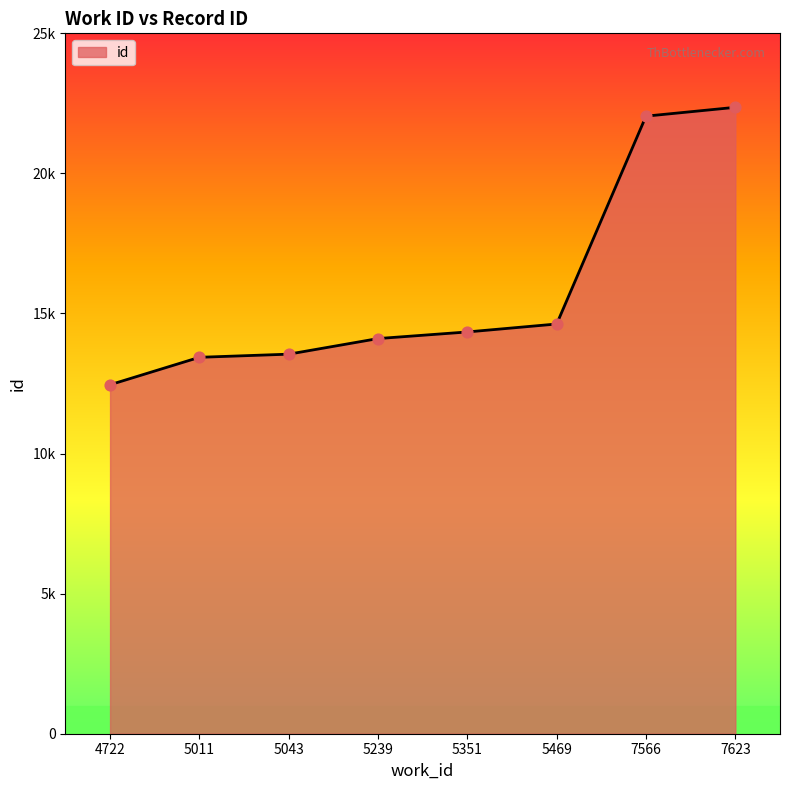

What is the change in value from 5011 to 5351?

+905